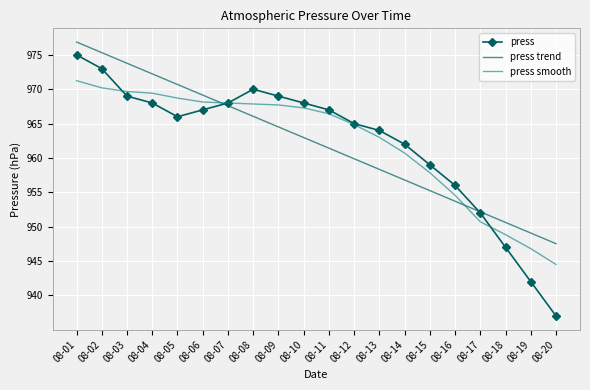

At which label does press reach its peak?

08-01